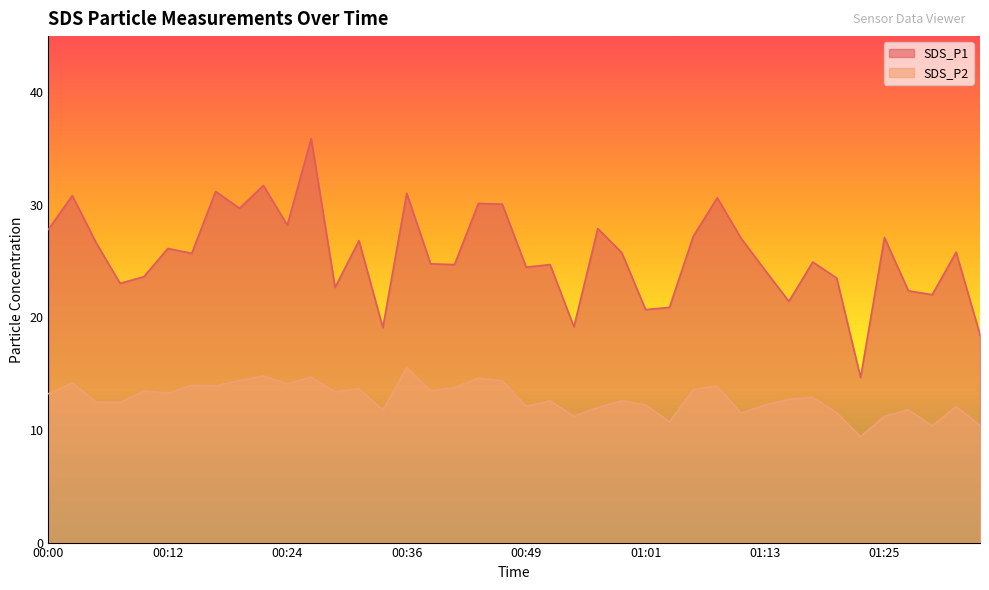

What is the label of the 36th point from the left?

01:25